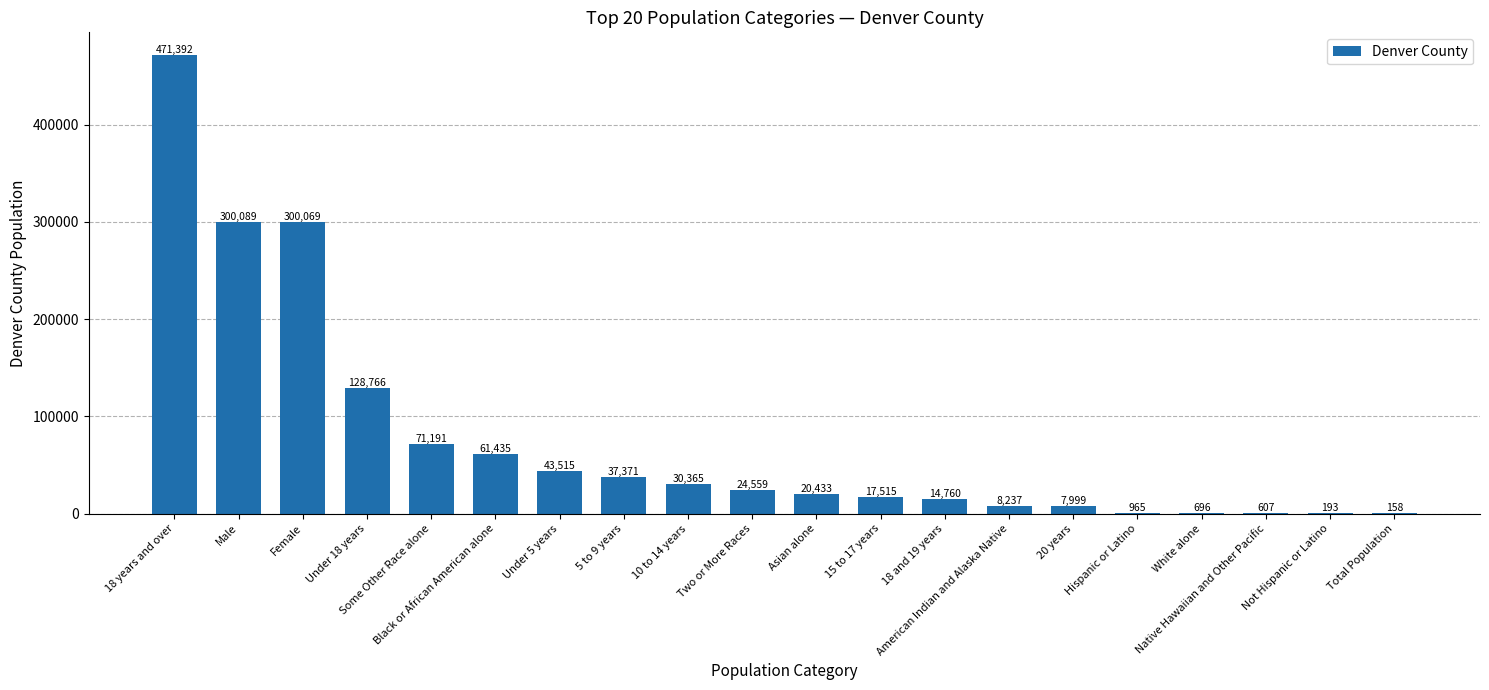

What is the ratio of the value at 20 years to the value at Asian alone?

0.4